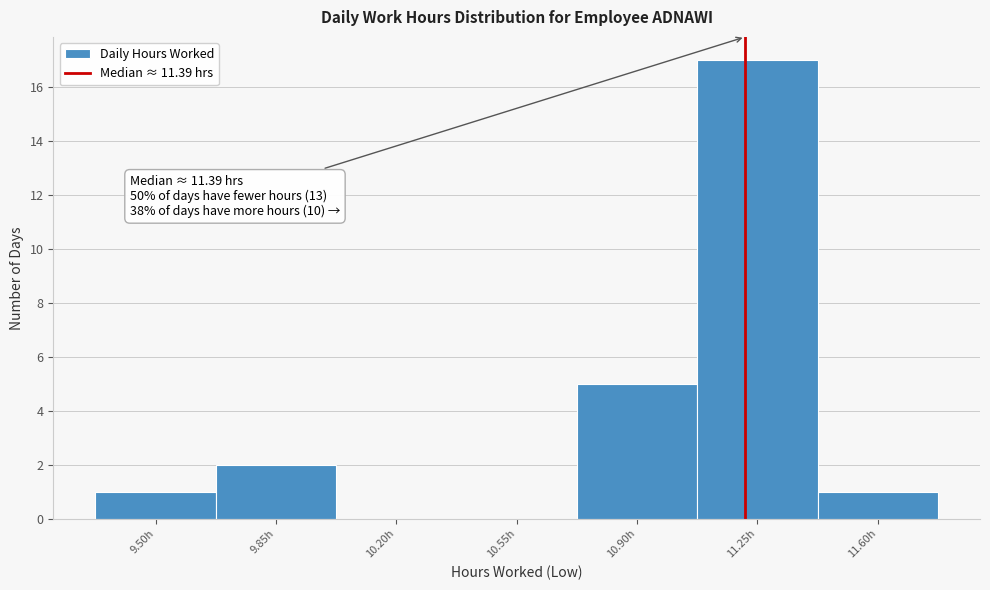

Reading left to right, list all the values displayed in this chart.

9.50h=1	9.85h=2	10.20h=0	10.55h=0	10.90h=5	11.25h=17	11.60h=1